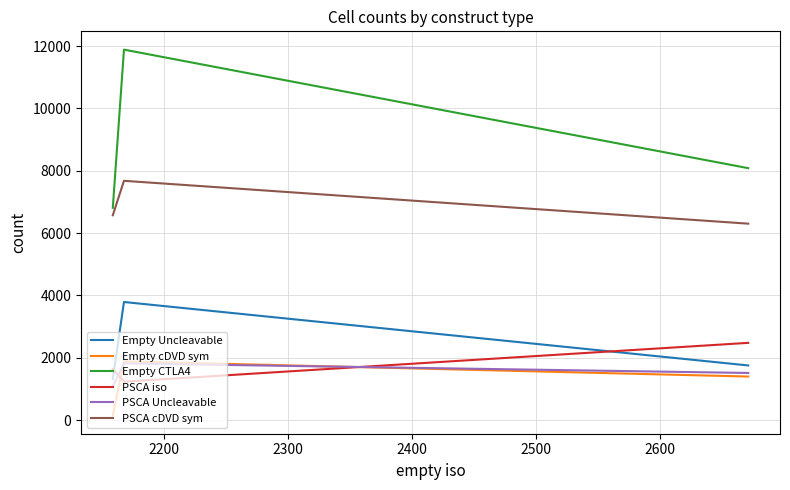

What are all the series names shown in the legend?

Empty Uncleavable, Empty cDVD sym, Empty CTLA4, PSCA iso, PSCA Uncleavable, PSCA cDVD sym